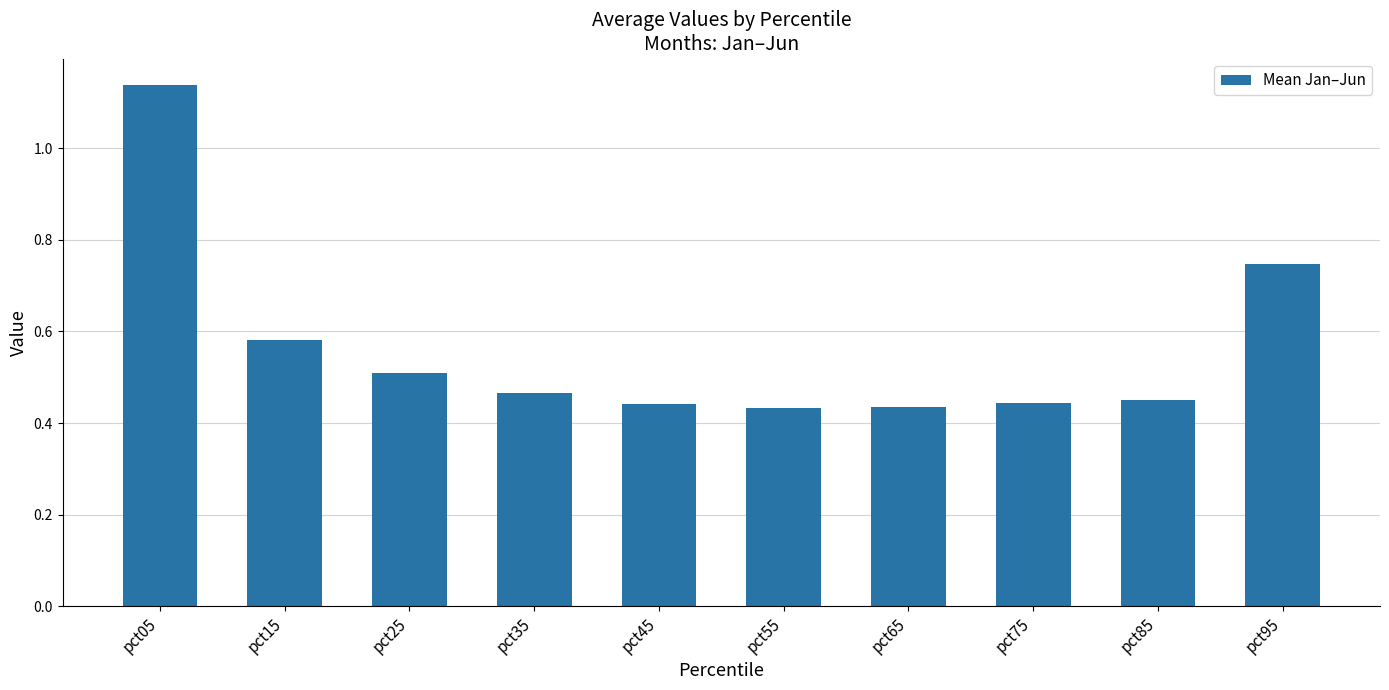

What is the sum of the values at pct95 and pct05?

1.9